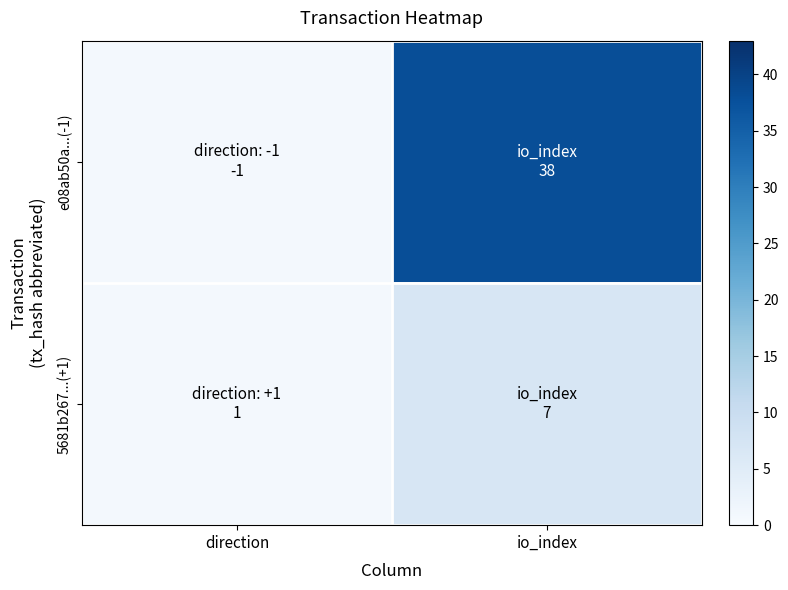

Which has a higher value, direction or io_index?

io_index